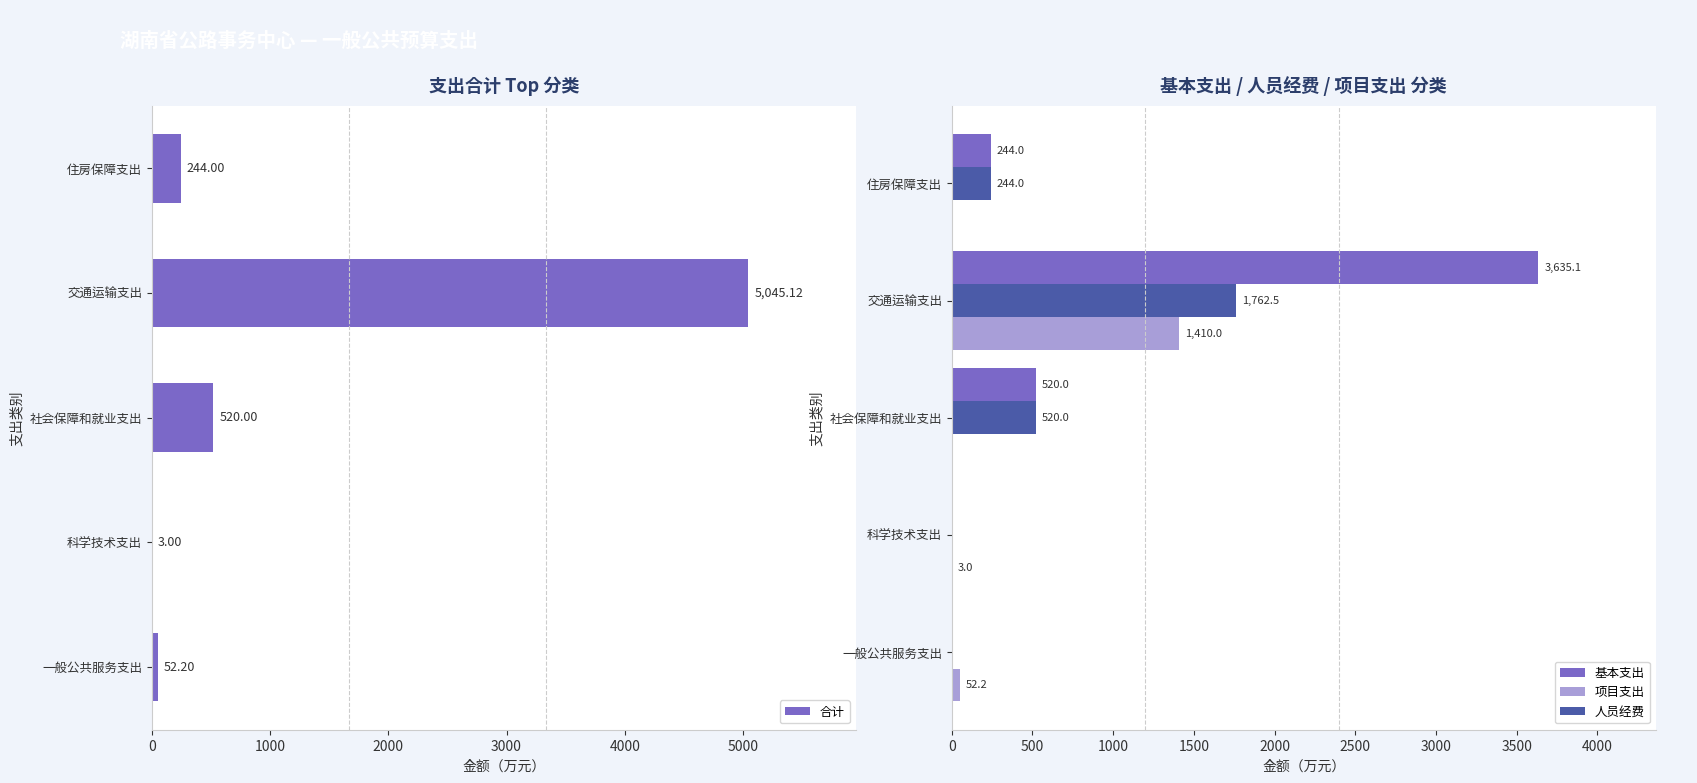

The value of 项目支出 at 住房保障支出 is 0.0. True or false?

True